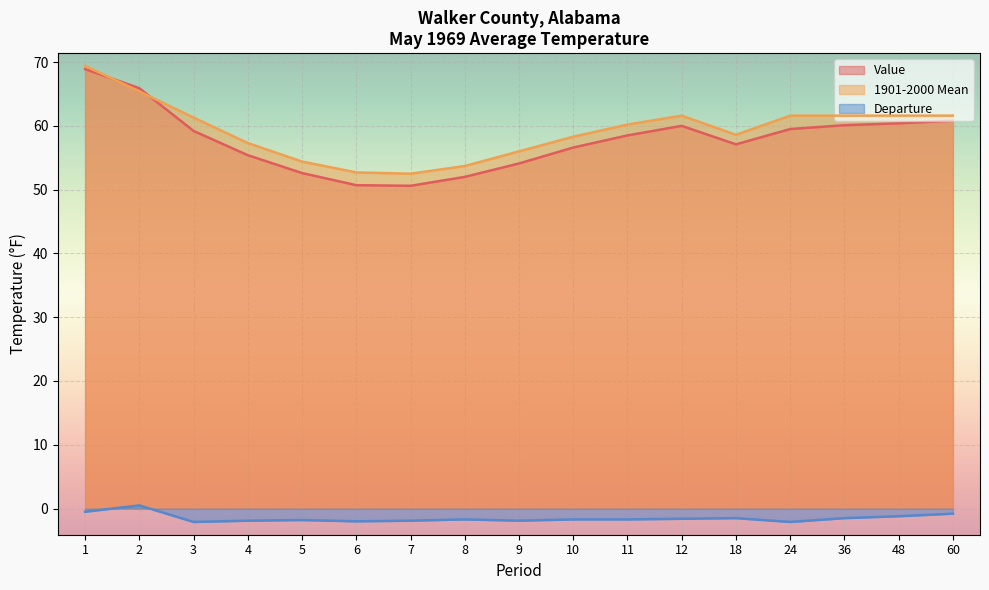

At how many categories does at least one series exceed 64?

2